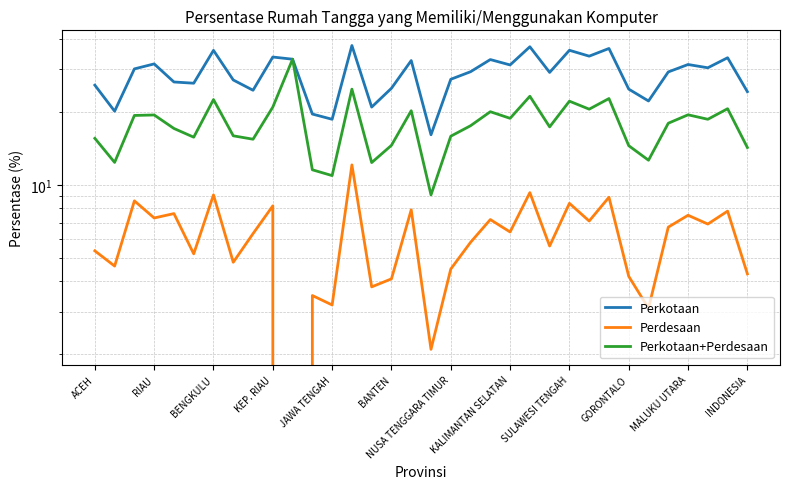

Does the chart have visible grid lines?

Yes